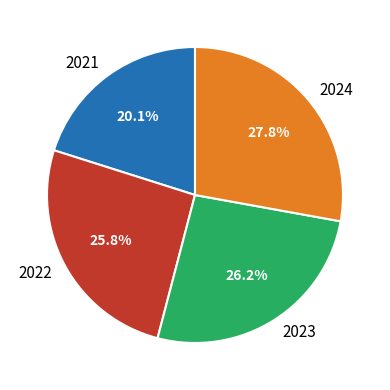

What portion of the pie excludes 2021?

79.9%